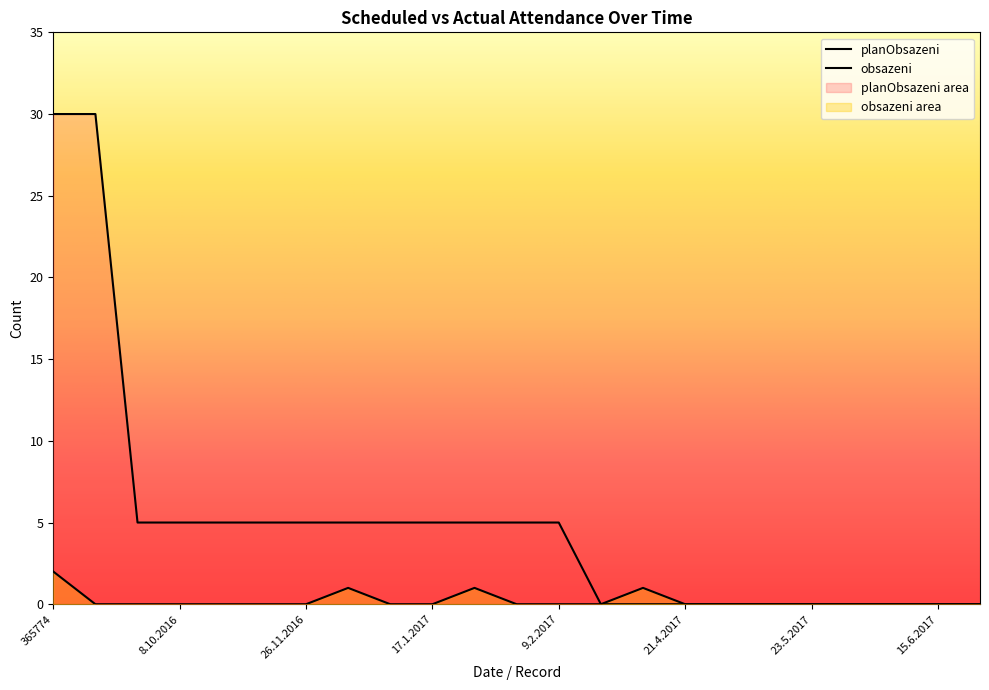

Reading right to left, what are all the values shown in this chart?

obsazeni: 29.8.2017=0	15.6.2017=0	13.6.2017=0	30.5.2017=0	23.5.2017=0	13.5.2017=0	22.4.2017=0	21.4.2017=0	1.4.2017=1	31.3.2017=0	9.2.2017=0	7.2.2017=0	24.1.2017=1	17.1.2017=0	5.1.2017=0	3.1.2017=1	26.11.2016=0	5.11.2016=0	4.11.2016=0	8.10.2016=0	7.10.2016=0	365775=0	365774=2
planObsazeni: 29.8.2017=0	15.6.2017=0	13.6.2017=0	30.5.2017=0	23.5.2017=0	13.5.2017=0	22.4.2017=0	21.4.2017=0	1.4.2017=0	31.3.2017=0	9.2.2017=5	7.2.2017=5	24.1.2017=5	17.1.2017=5	5.1.2017=5	3.1.2017=5	26.11.2016=5	5.11.2016=5	4.11.2016=5	8.10.2016=5	7.10.2016=5	365775=30	365774=30